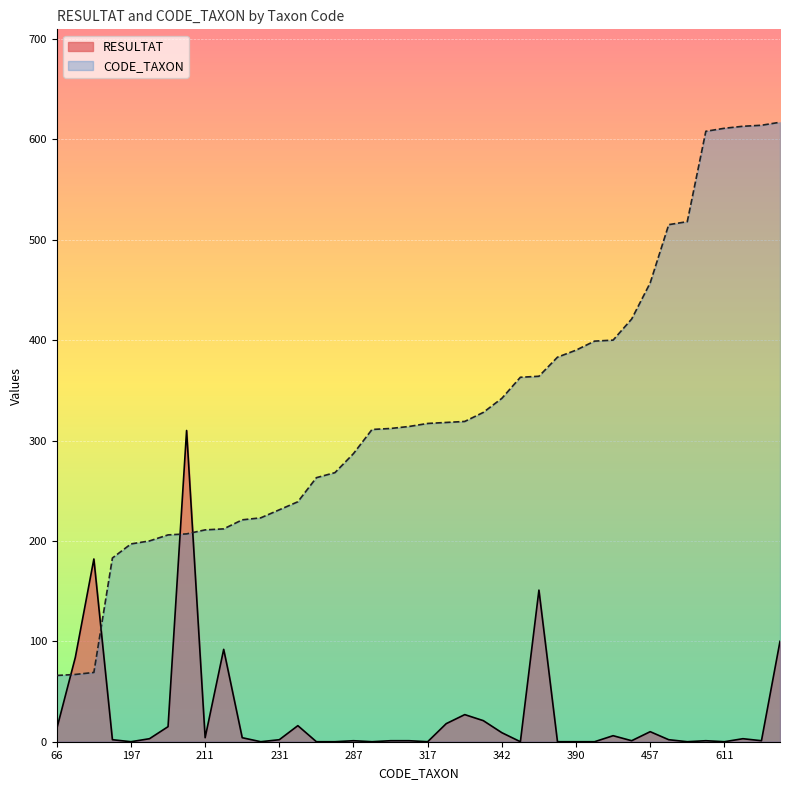

At how many categories does at least one series exceed 51?

40